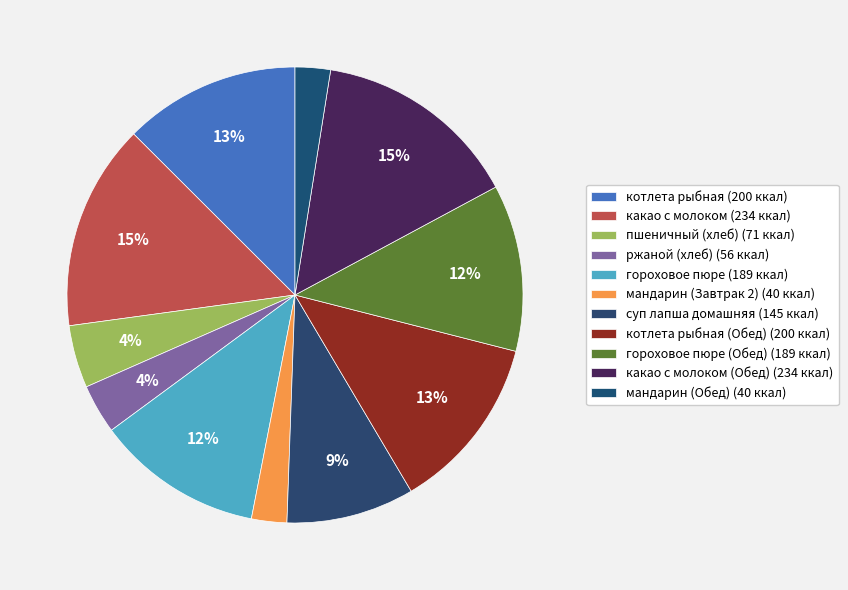

How many slices are in this pie chart?

11